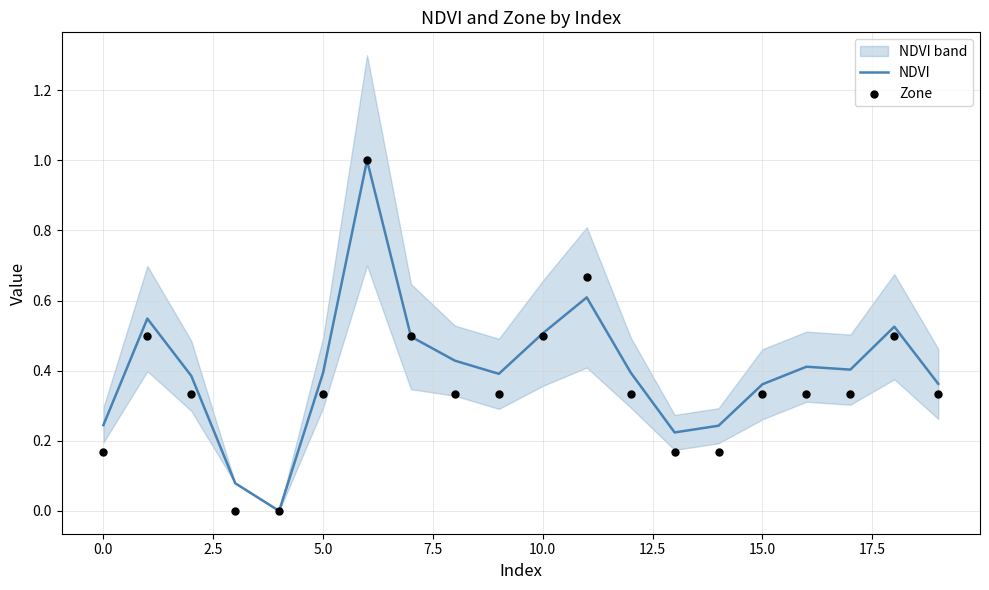

Is it true that NDVI equals 0.6 at 15.0?

False